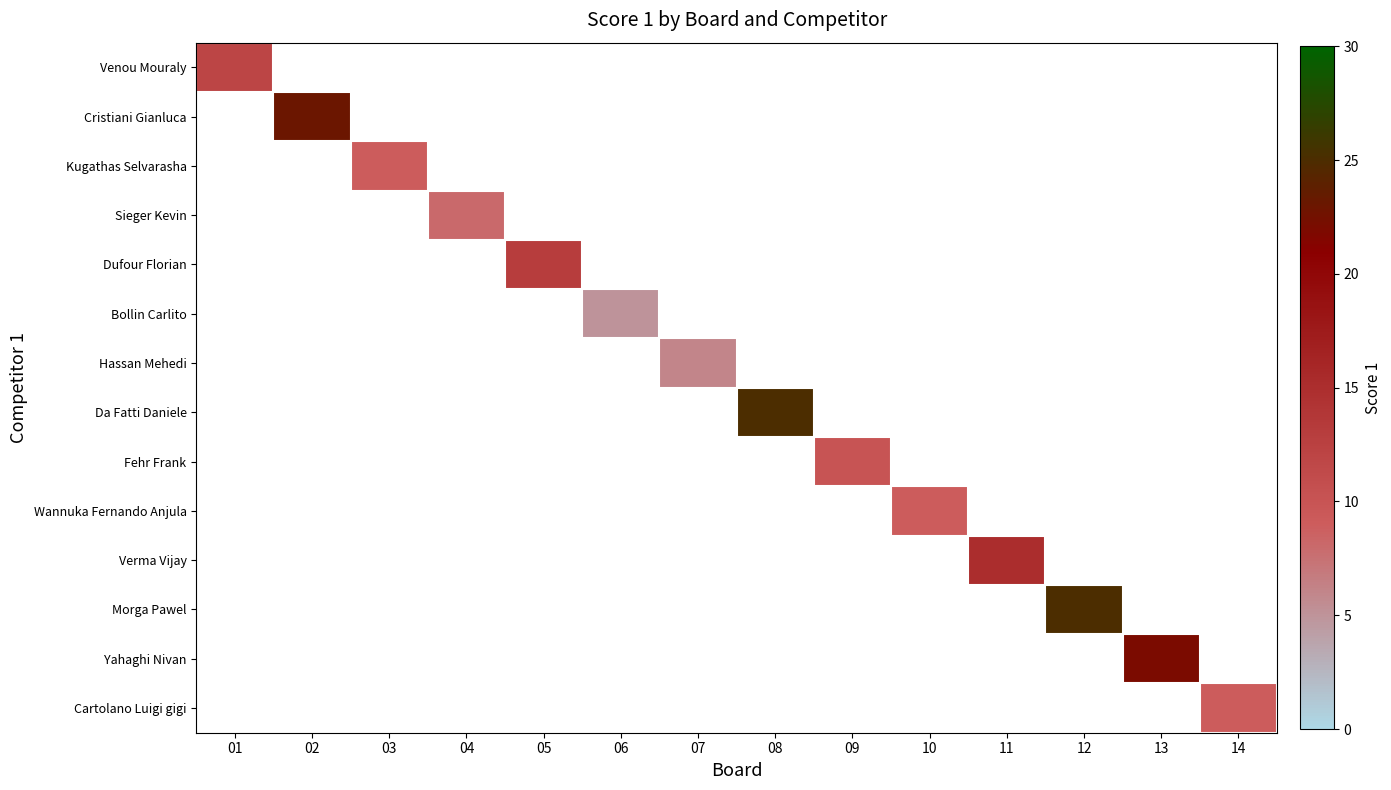

What is the smallest value displayed?

5.0